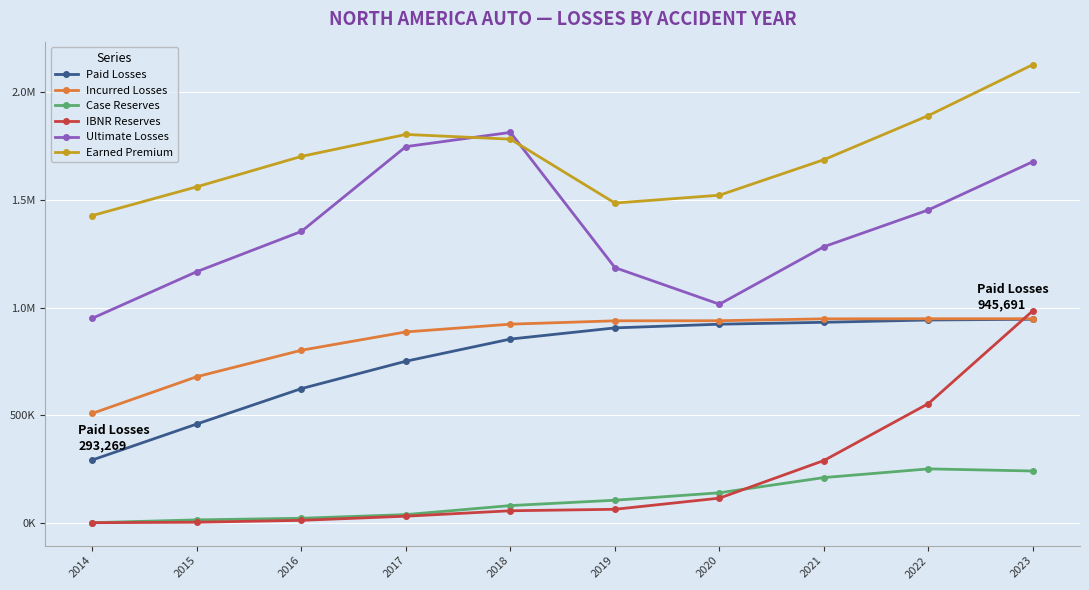

What is the sum of all Case Reserves values?

1115565.1